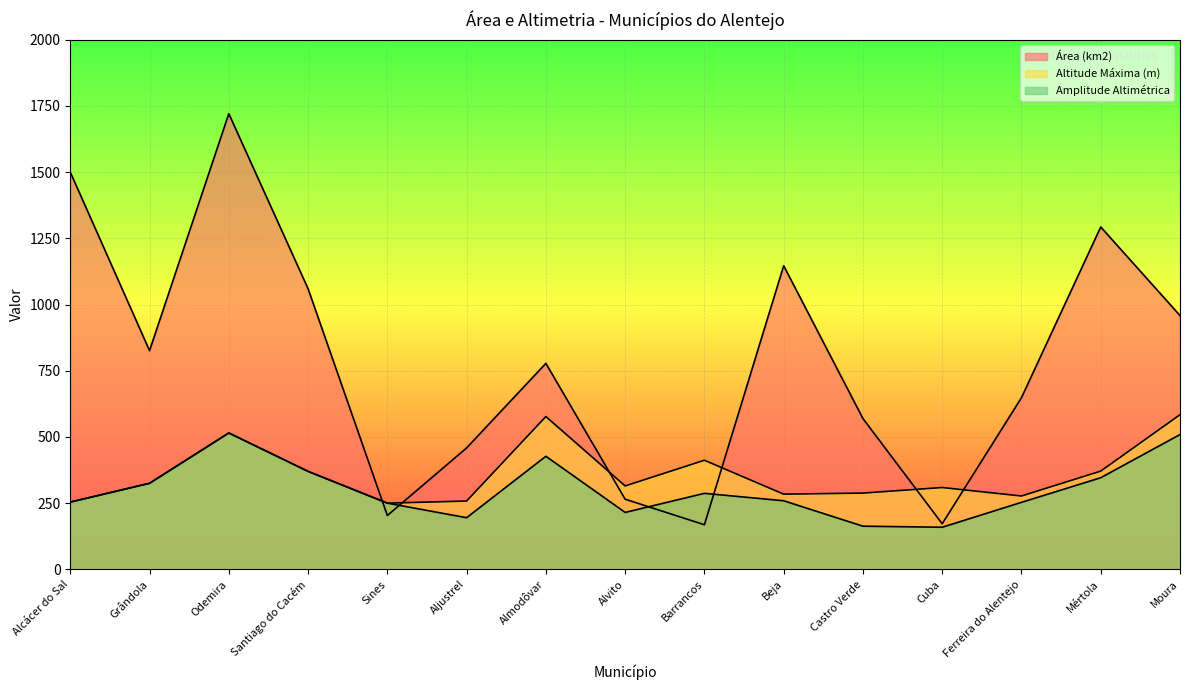

True or false: Área (km2) has a value of 203.3 at Sines.

True